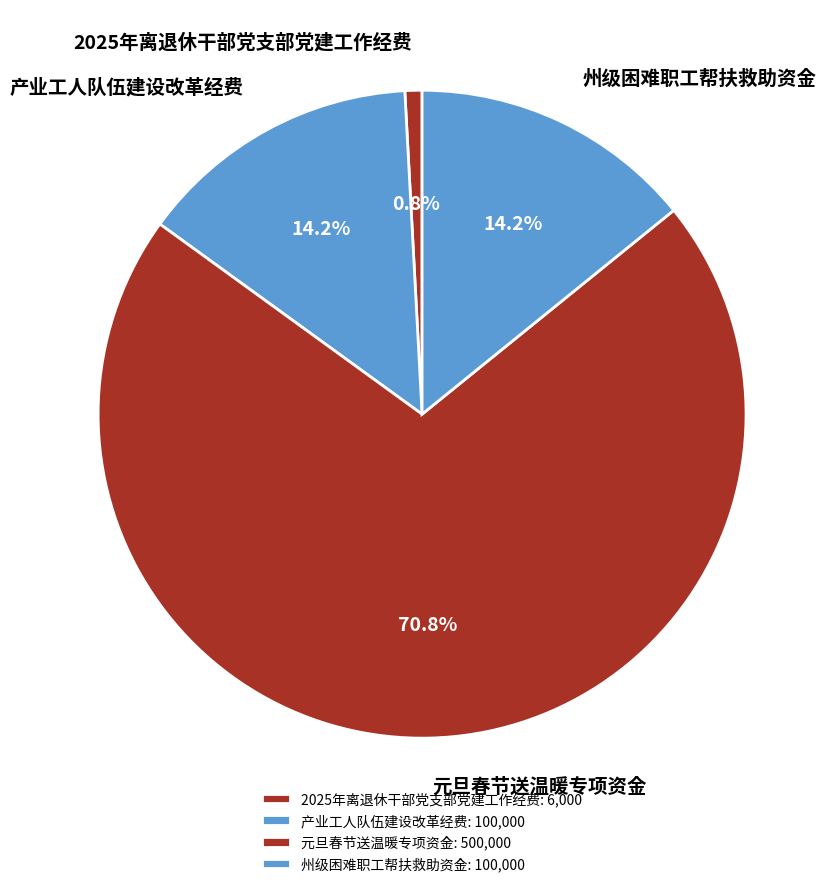

To the nearest percent, what is the combined percentage of 产业工人队伍建设改革经费 and 州级困难职工帮扶救助资金?

28%